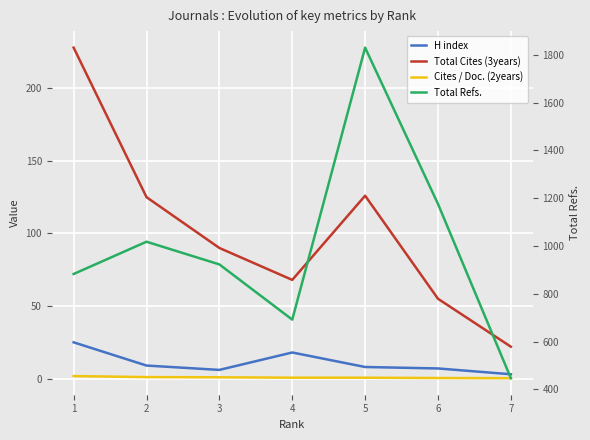

True or false: Cites / Doc. (2years) and Total Refs. cross at least once.

False